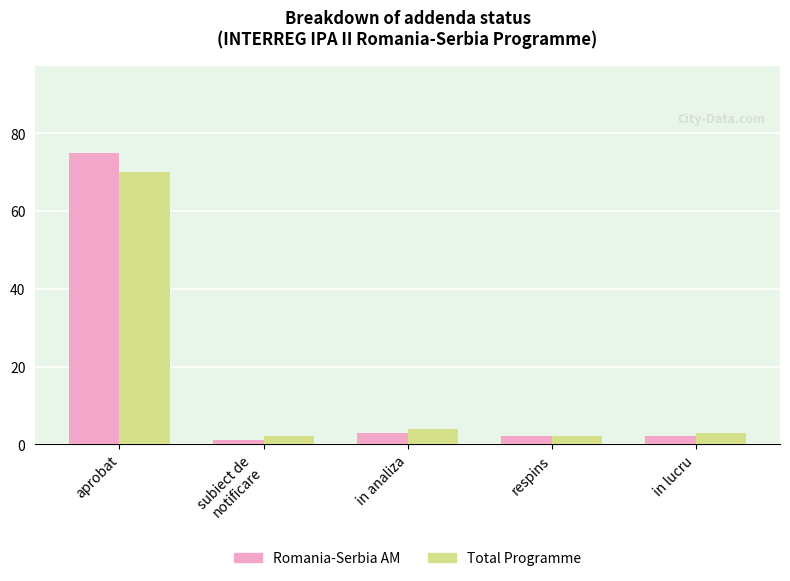

What is the label of the 3rd bar from the left?

in analiza